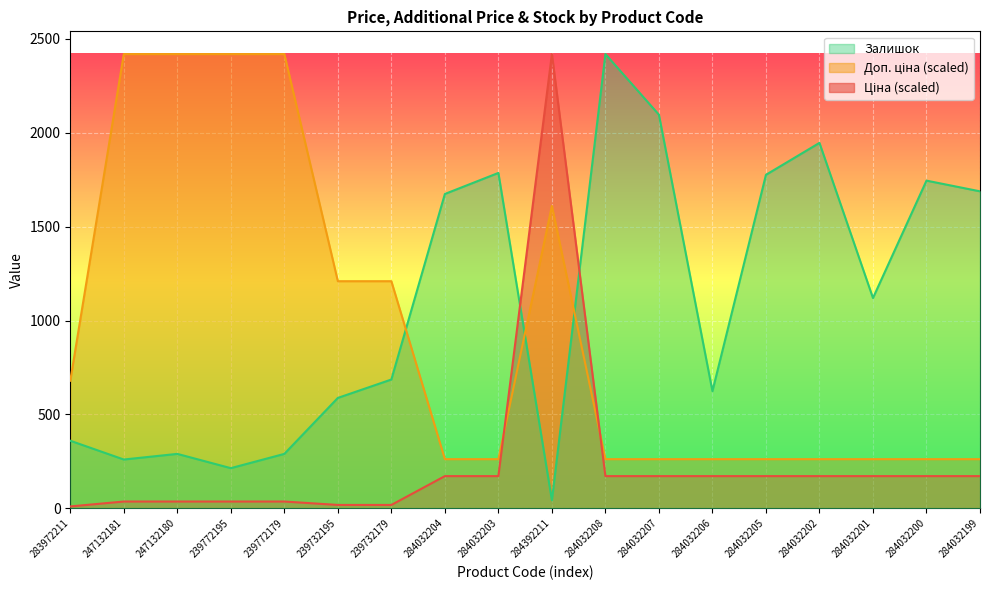

List the series in order of their overall mean, lowest first.

Ціна, Доп. ціна, Залишок